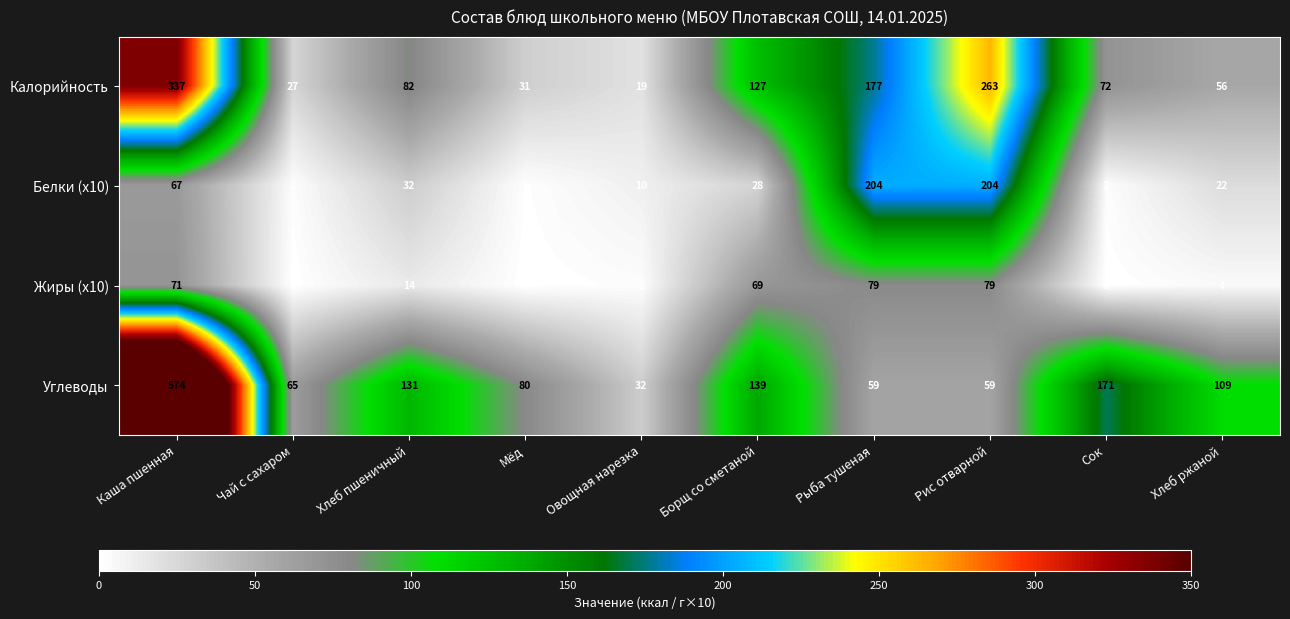

What is the spread (max minus min) of values at Каша пшенная?

507